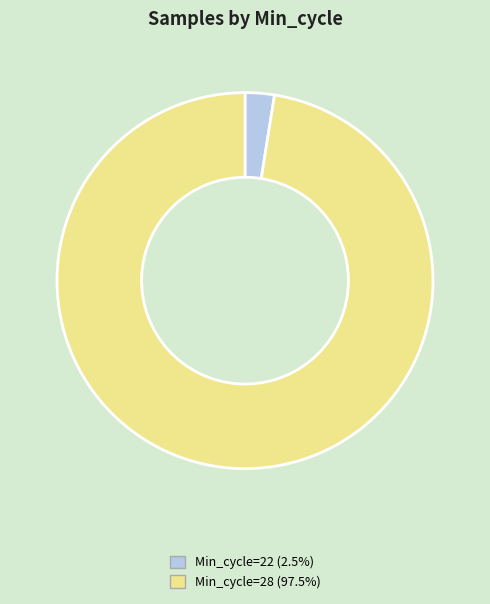

Combined, do Min_cycle=28 (97.5%) and Min_cycle=22 (2.5%) account for over 50%?

Yes